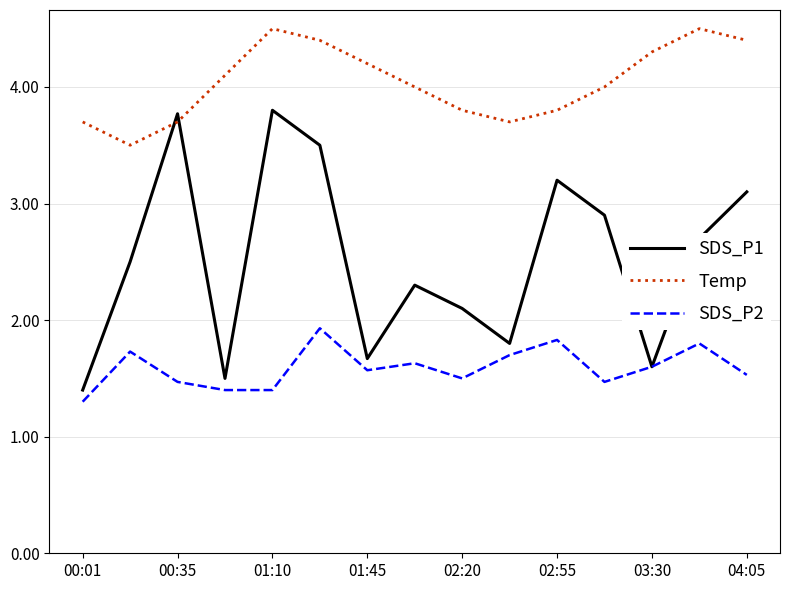

Which series ends up on top after the final intersection of SDS_P1 and Temp?

Temp